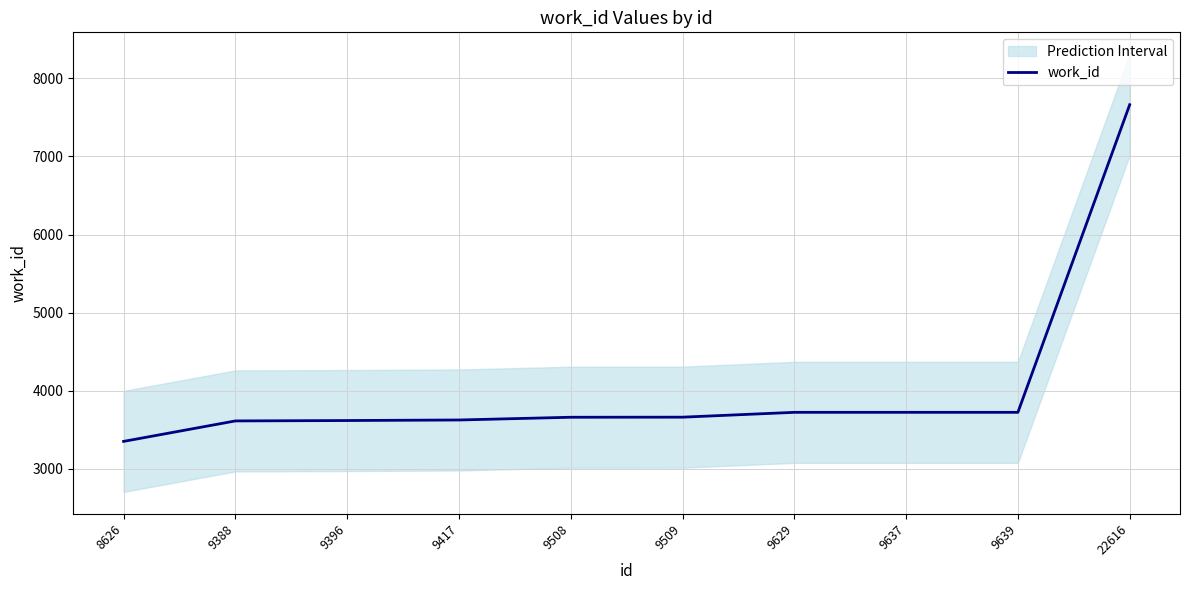

What is the maximum value shown in the chart?

7662